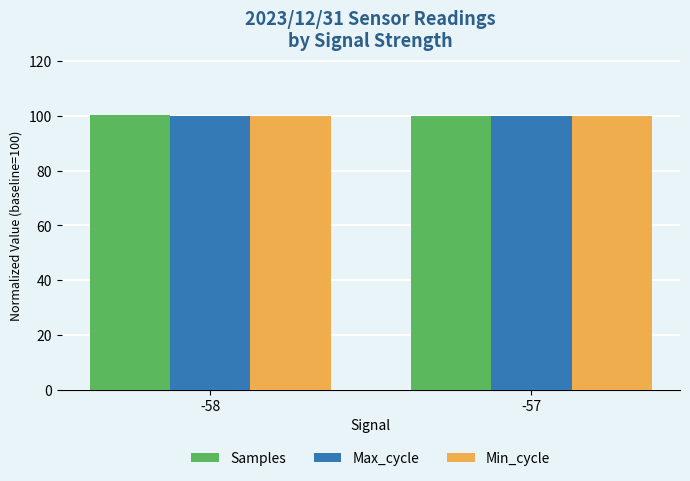

What is the greatest value displayed?

100.3